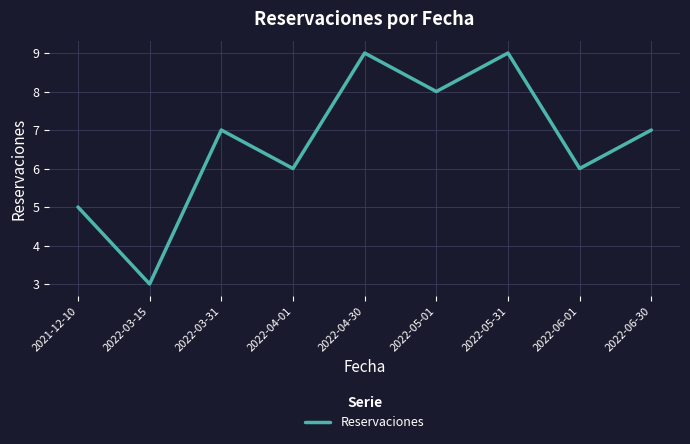

What is the approximate value at 2022-06-01?

6